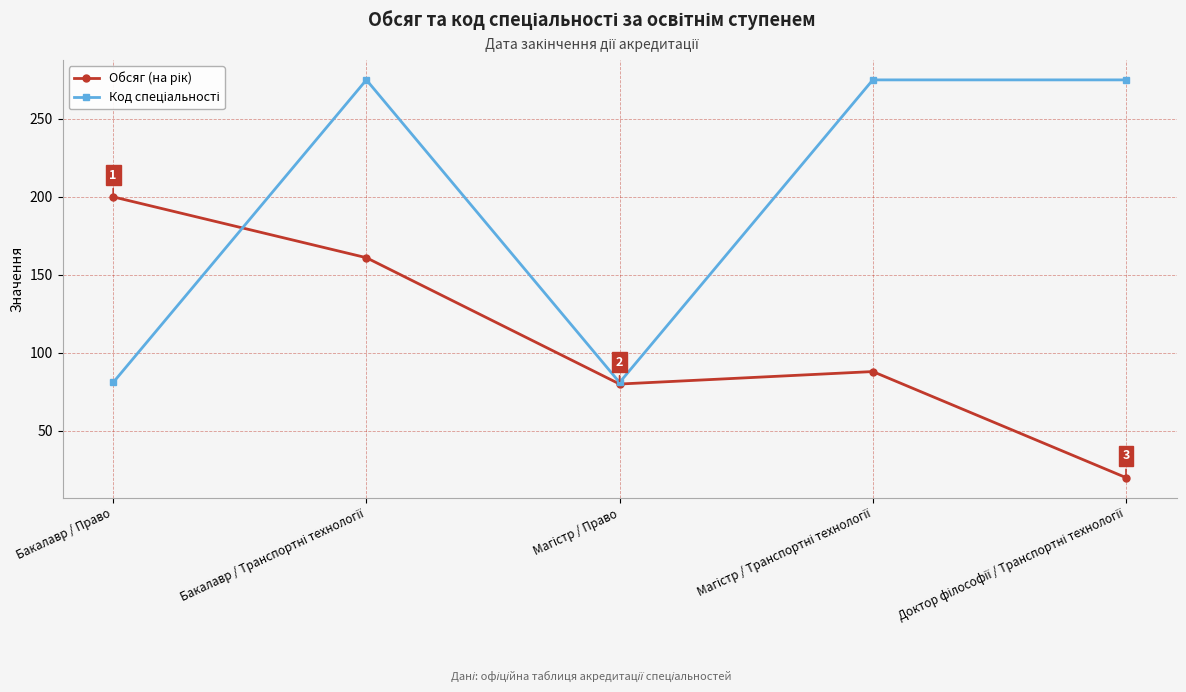

How many series are shown in this chart?

2